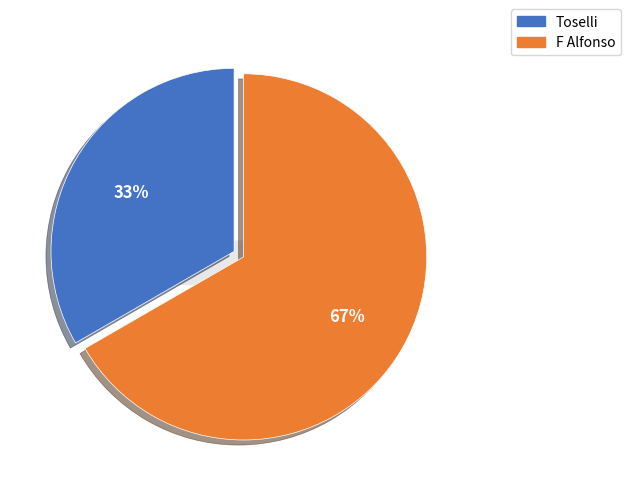

How many slices are in this pie chart?

2